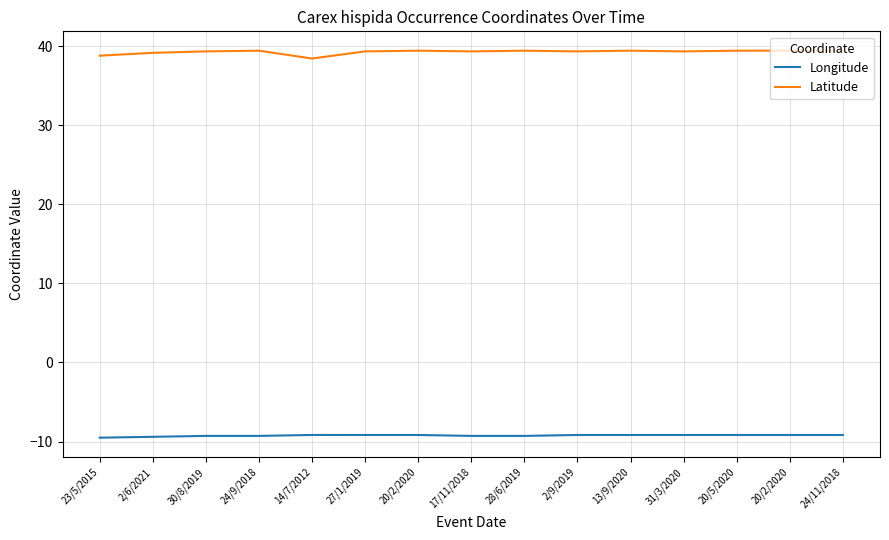

How many interior local peaks does the Latitude series have?

4